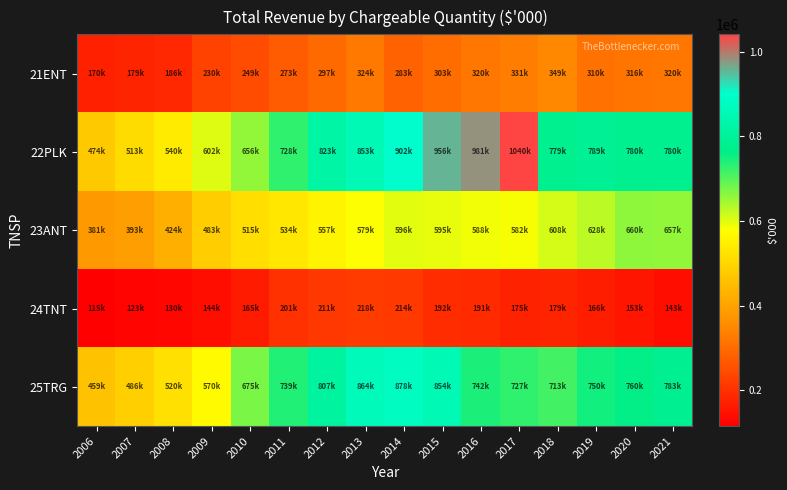

Count the number of data series in this chart.

5